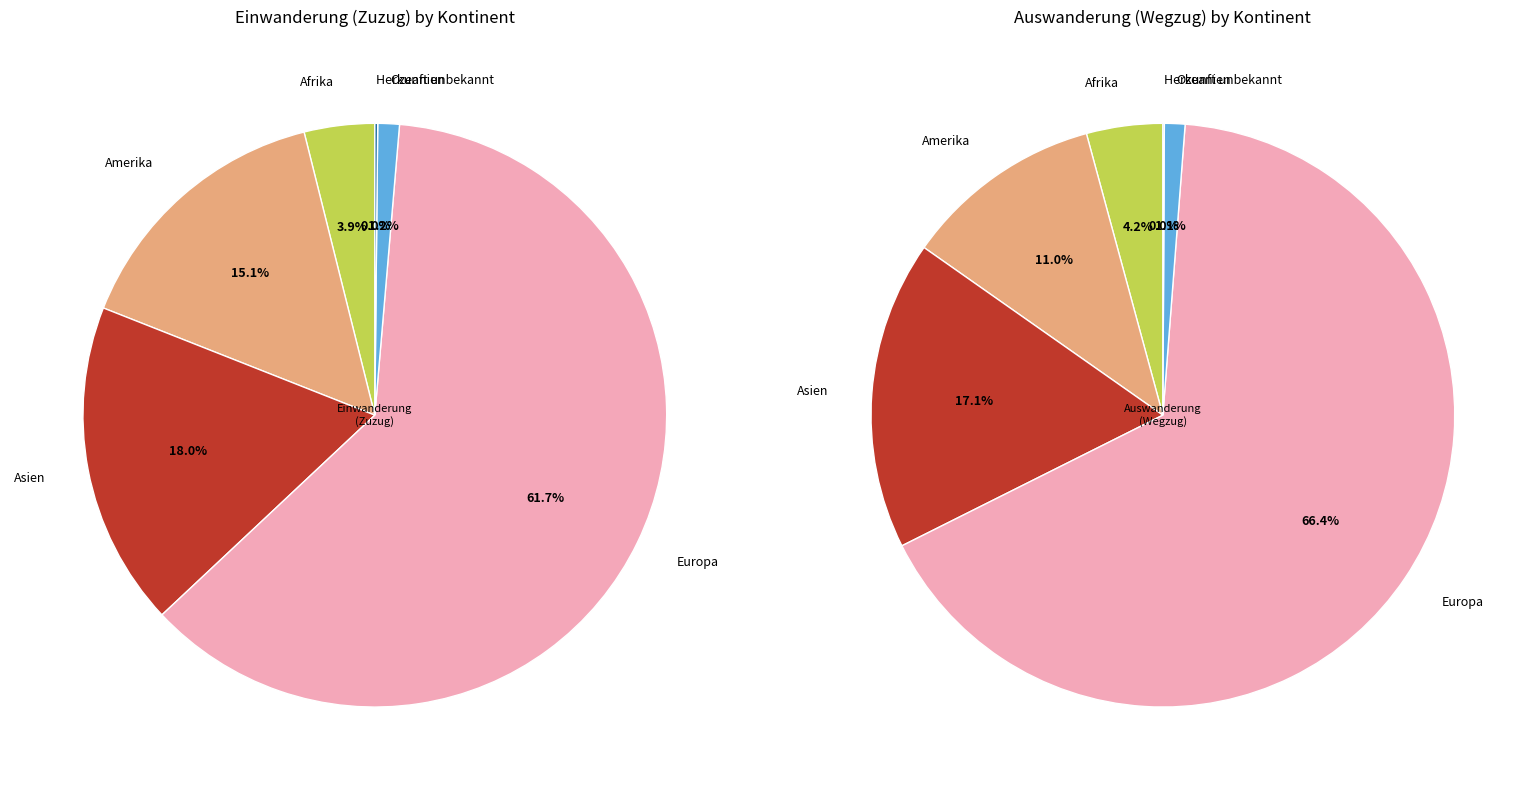

To the nearest percent, what percentage of the pie is Amerika?

11%